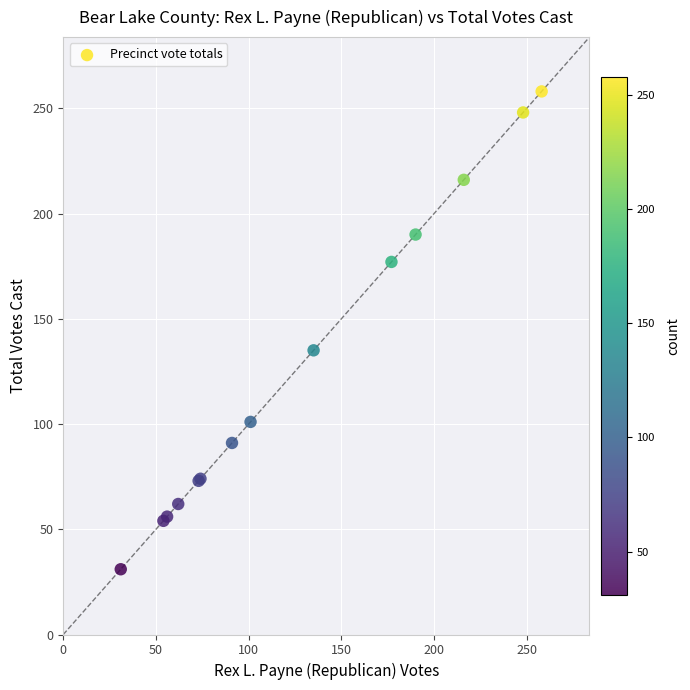

What Y value in the scatter plot is closest to 144?

135